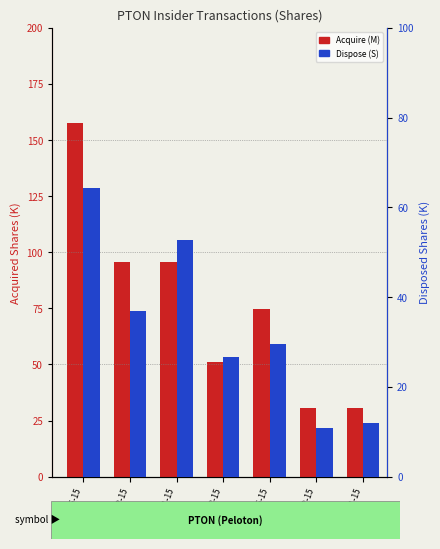

Is it true that Dispose (S) equals 52.7 at 2023-11-15?

True